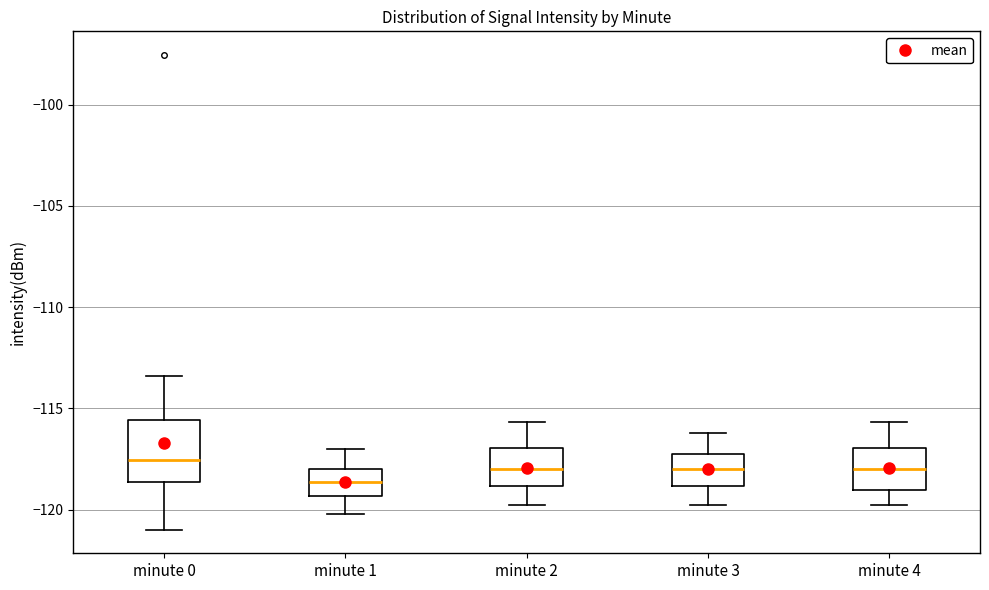

Where does the upper whisker of the box for minute 1 end on the y-axis? The values are not printed on the chart, so give them approximately, as read against the axis.

-117.0